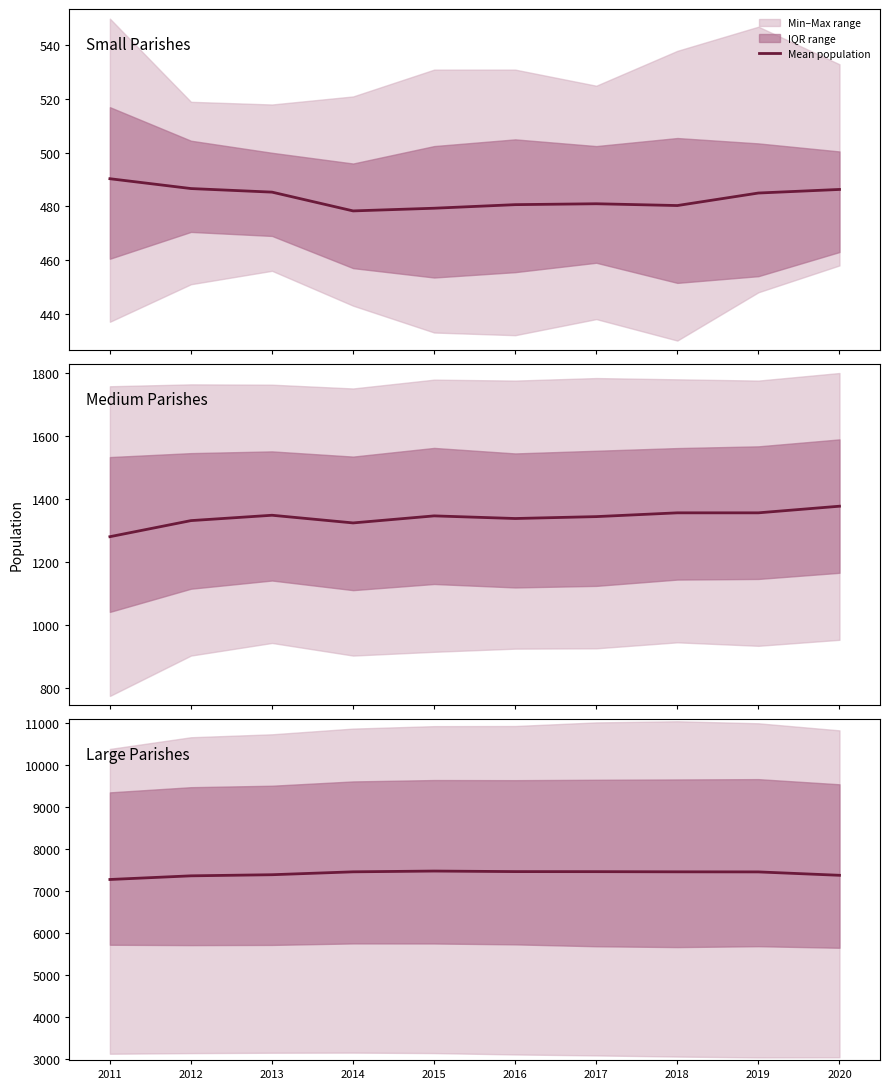

Between 2020 and 2015, which is larger?

2015